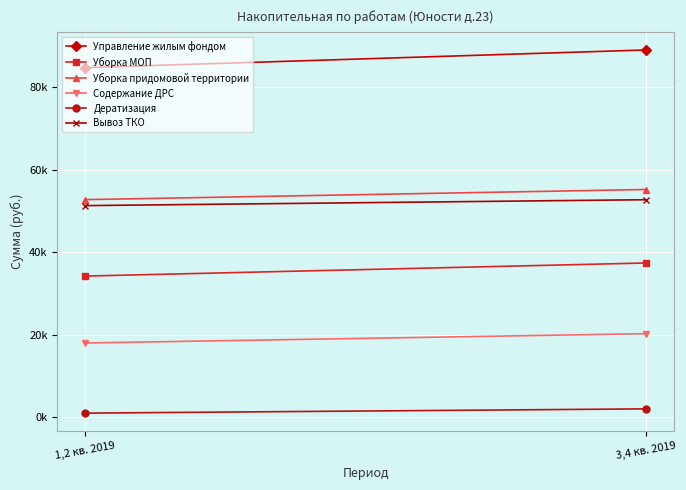

Which series has the widest spread of values?

Управление жилым фондом